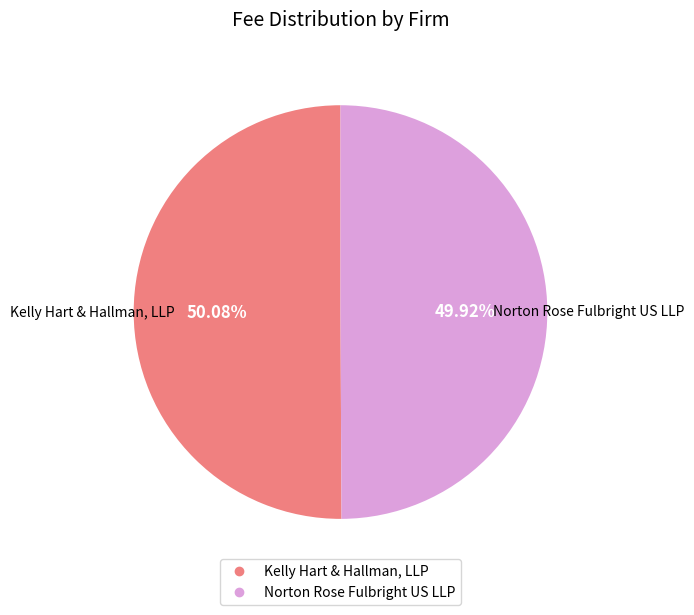

Is there any slice that represents more than half of the pie?

Yes